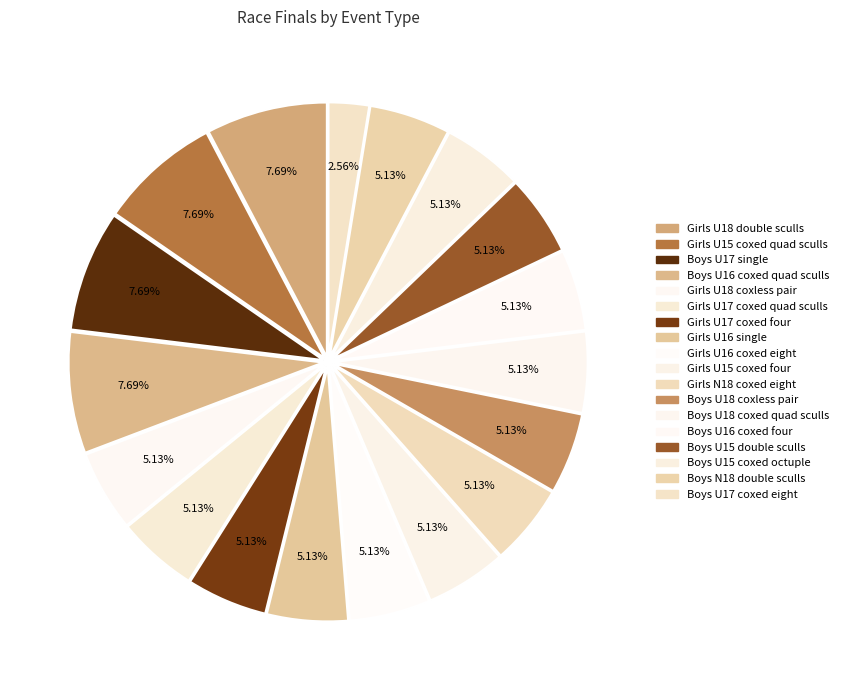

Count the number of slices in the pie.

18